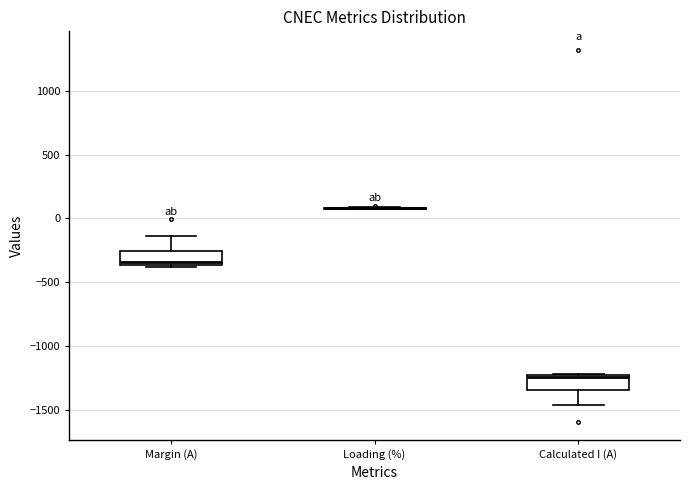

Reading left to right, transcribe this box plot: for each box, give where its median line is, the range the box spans, and where its two whiskers end, as read against the y-axis. The values are not printed on the chart, so give them approximately, as read against the axis.

Margin (A): median -350 (just above the box's lower edge), box -350 to -250, whiskers -400 to -150
Loading (%): box collapsed to a line at 100, whiskers 100 to 100
Calculated I (A): median -1250 (just below the box's upper edge), box -1350 to -1250, whiskers -1450 to -1200